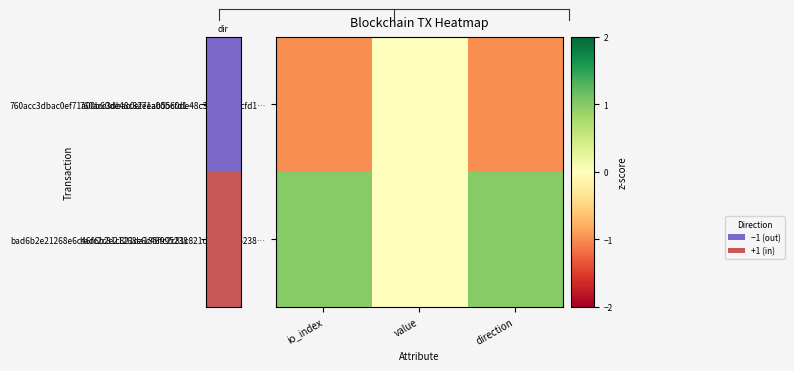

At which category is the sum across all series the highest?

io_index